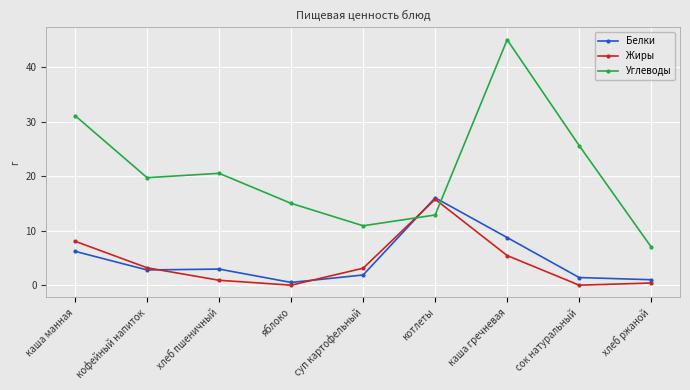

What is the label of the 4th point from the left?

яблоко